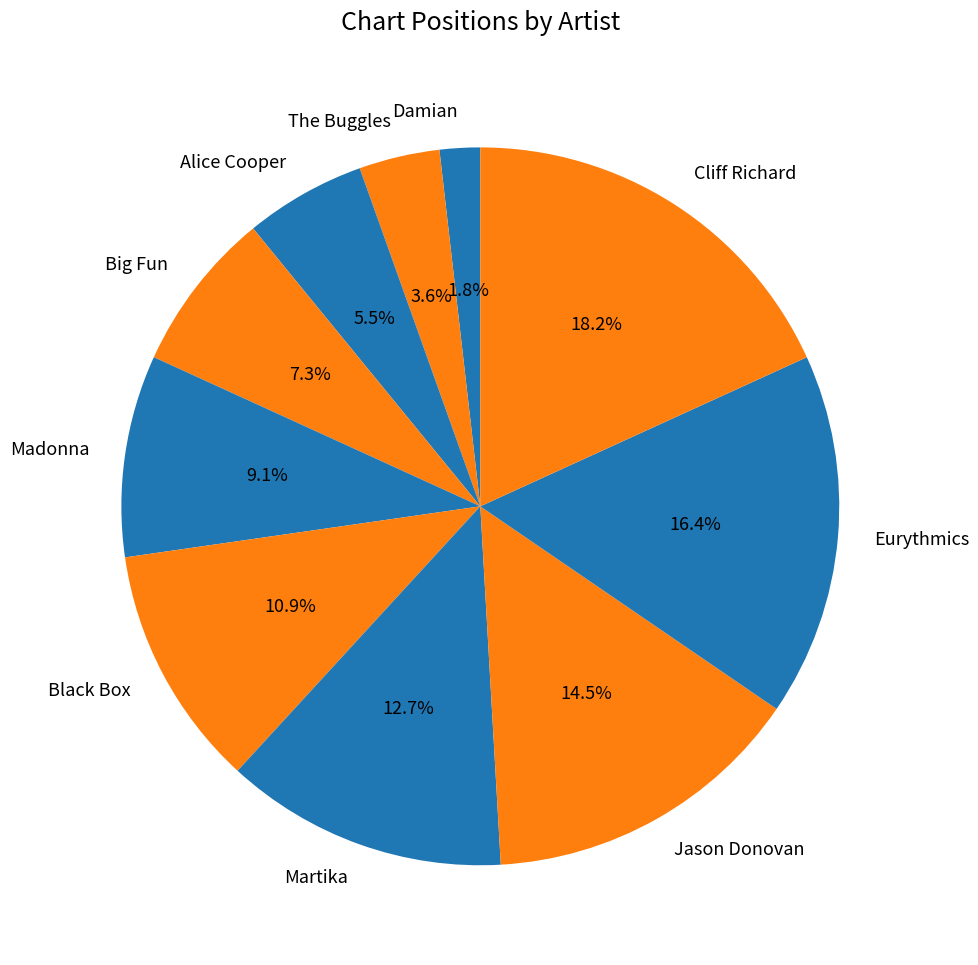

True or false: Eurythmics accounts for 16% of the total.

True